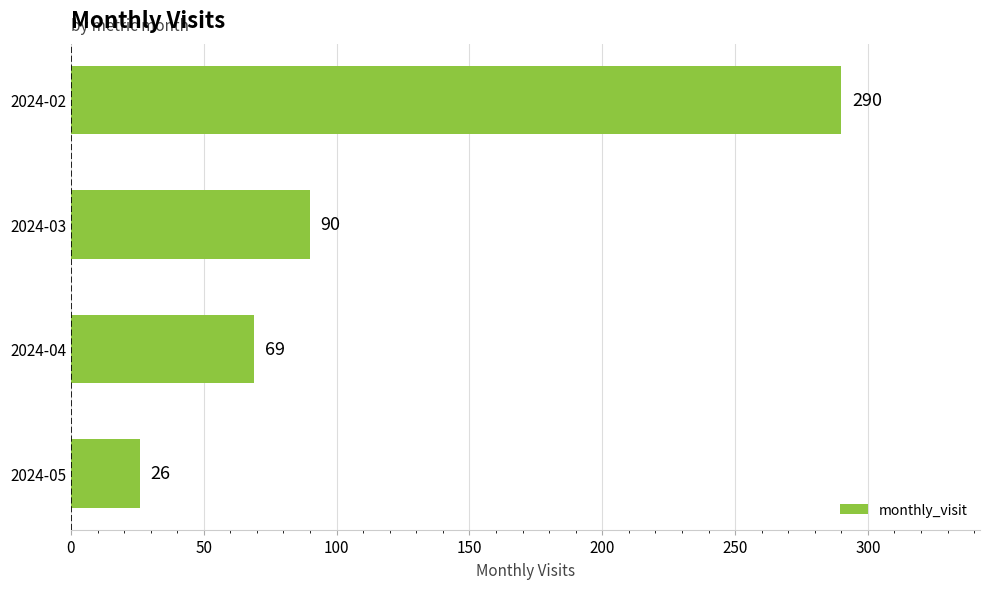

Reading top to bottom, what are all the values shown in this chart?

290	90	69	26